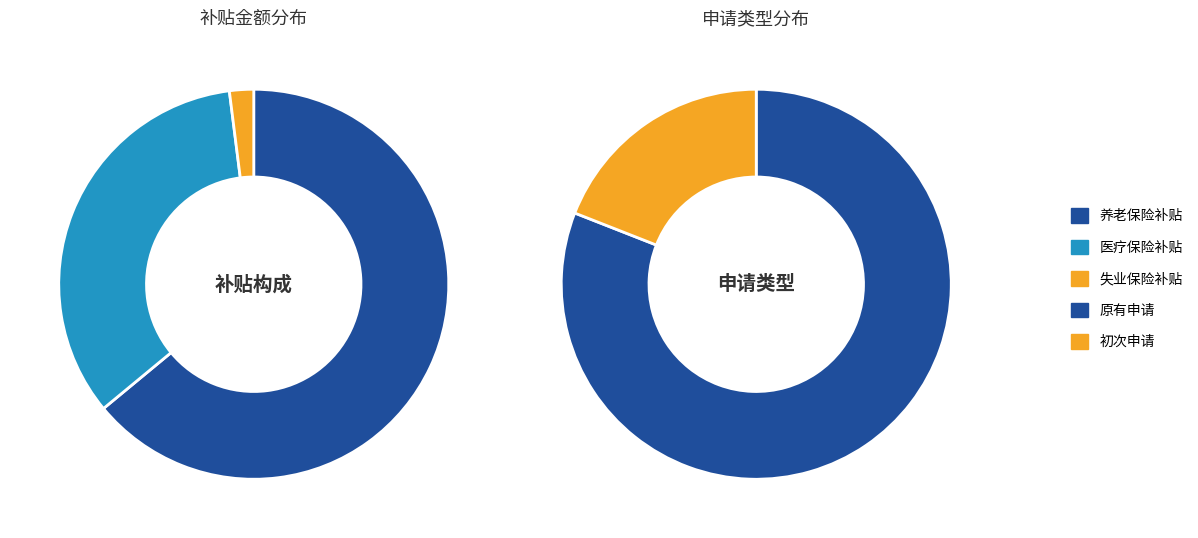

Does 0 account for over 50% of the chart?

No